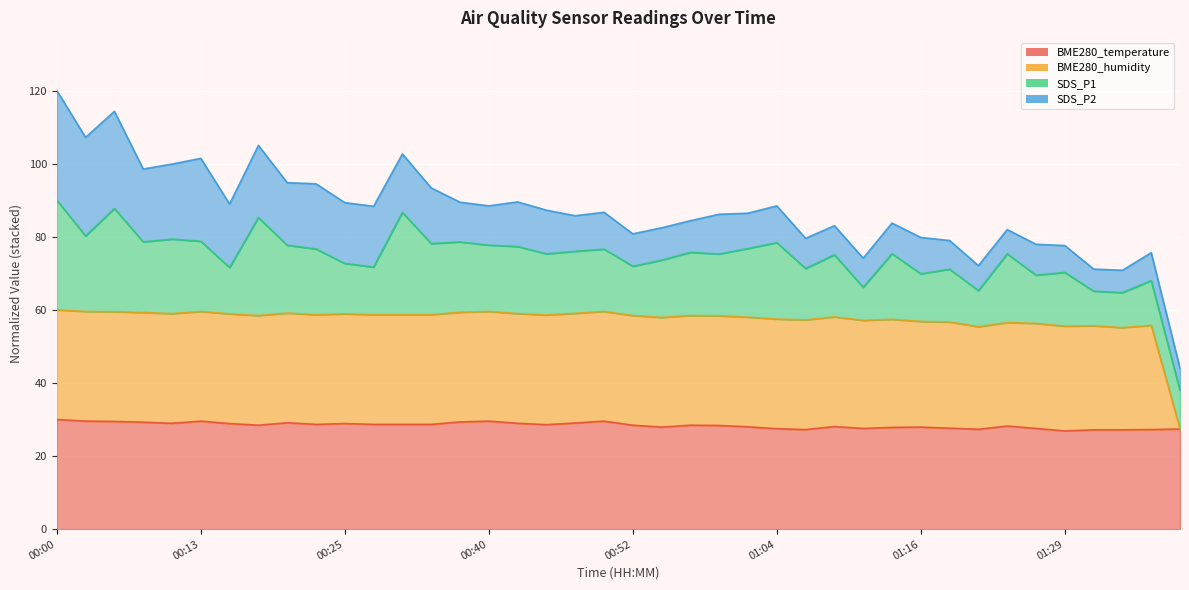

Which series has the widest spread of values?

BME280_humidity